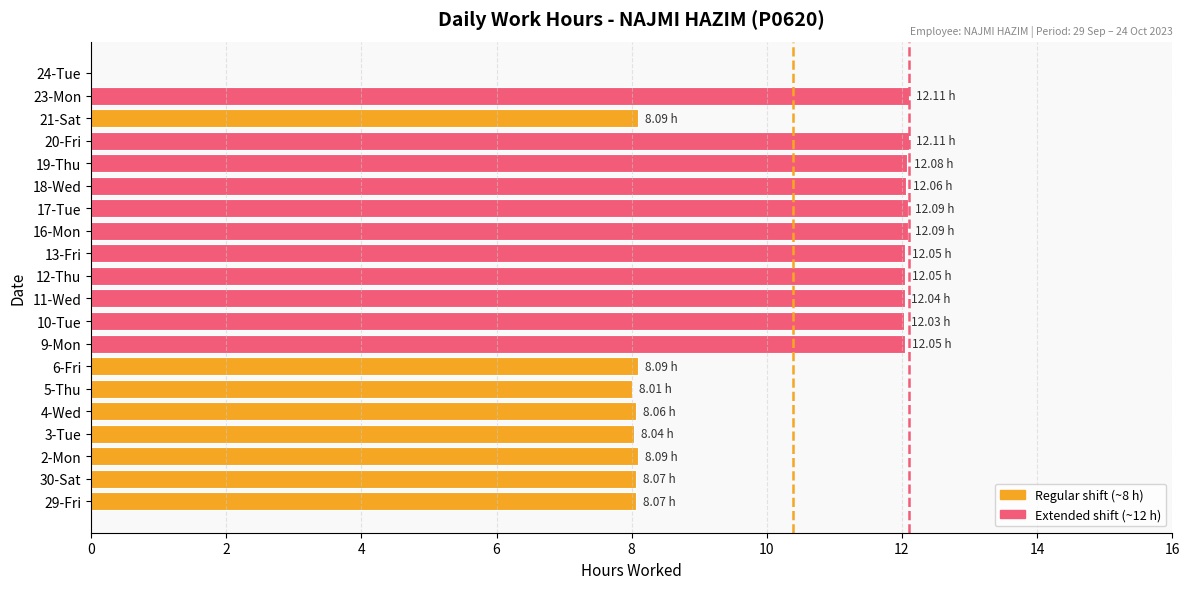

What is the sum of all values?

197.3